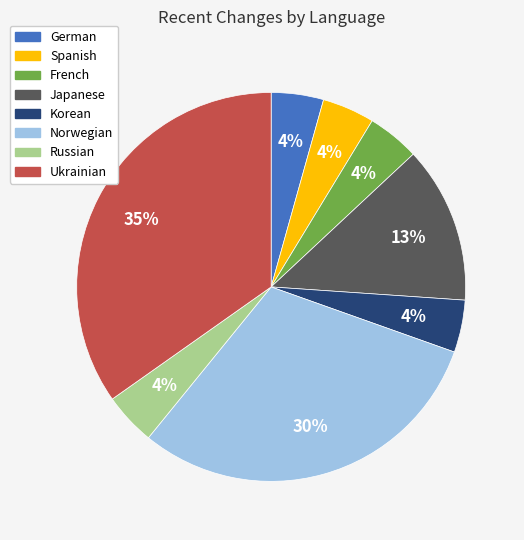

What is the ratio of the value at German to the value at Korean?

1.0